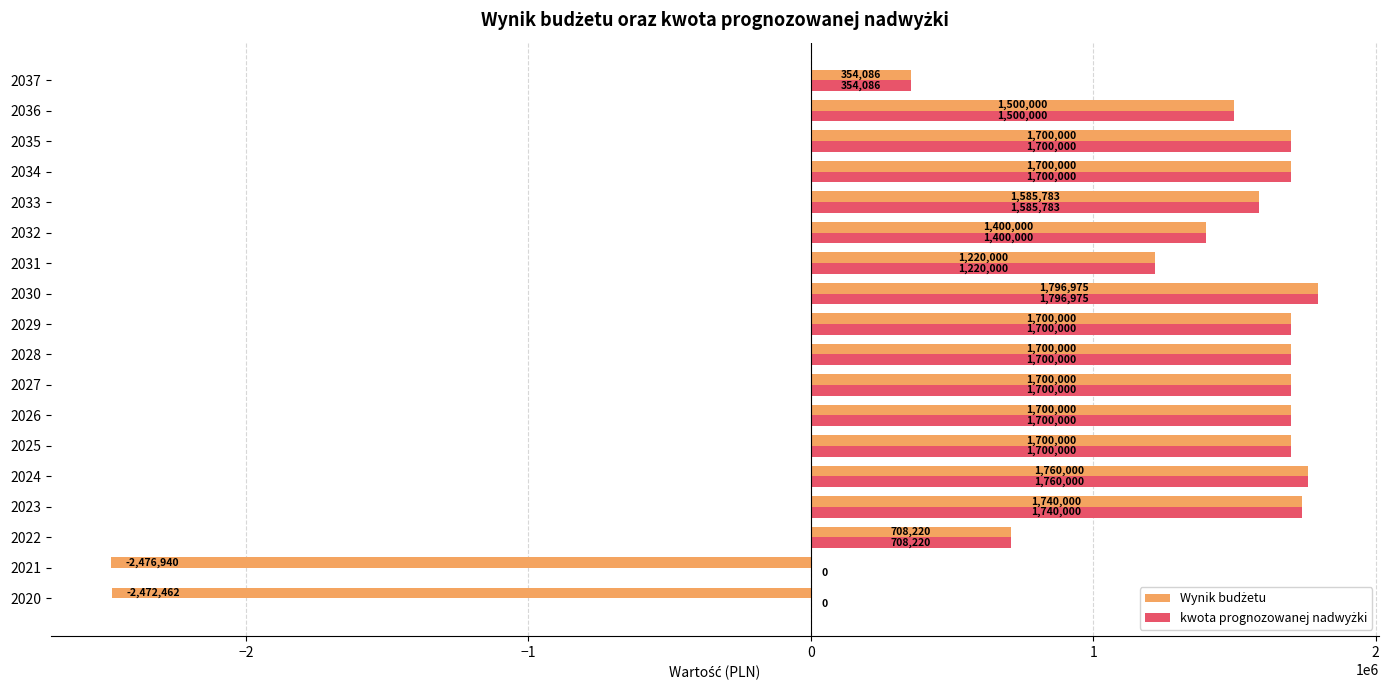

At which category is the sum across all series the highest?

2030